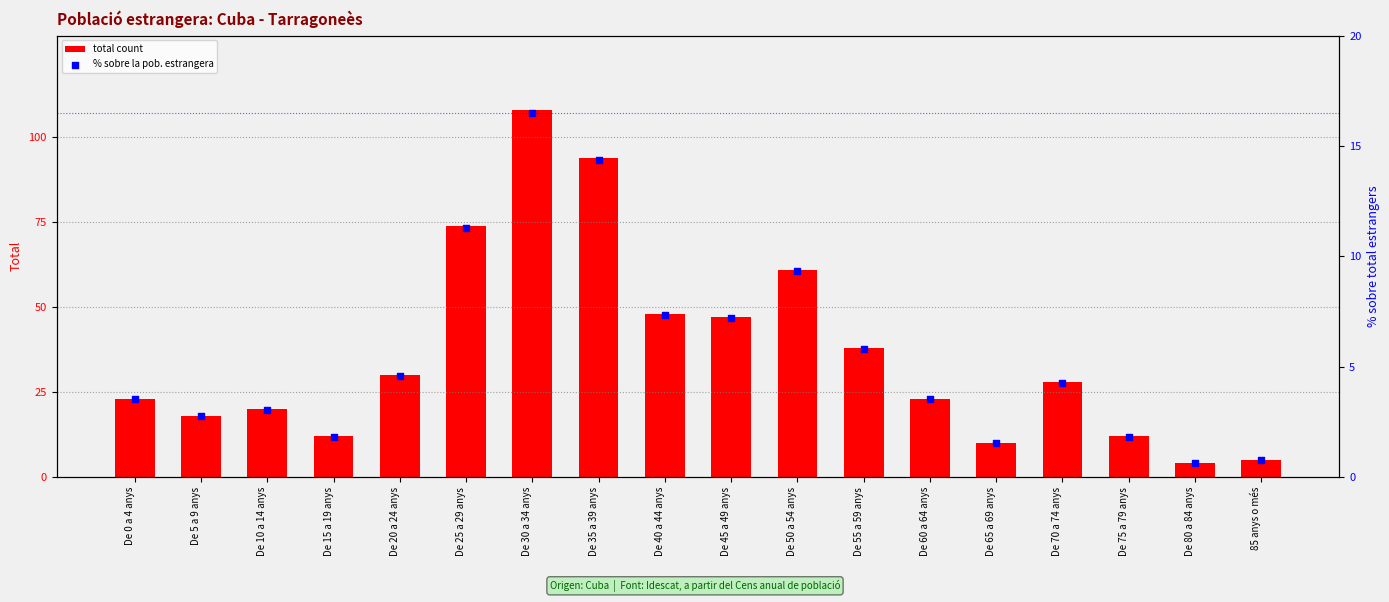

Which series has the largest Y range (max minus min)?

total count